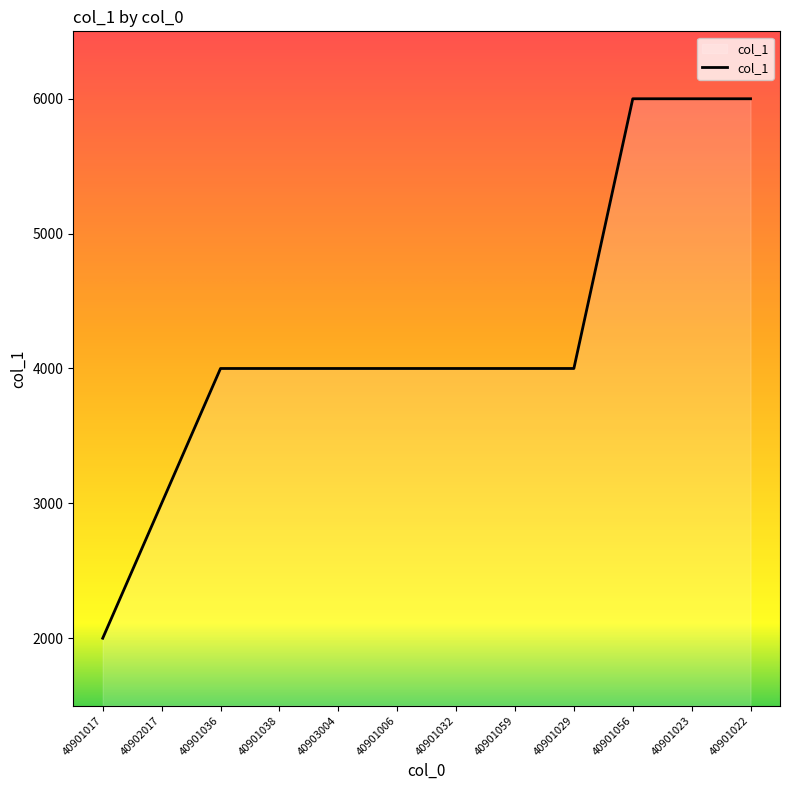

The value at 40903004 is 985. True or false?

False